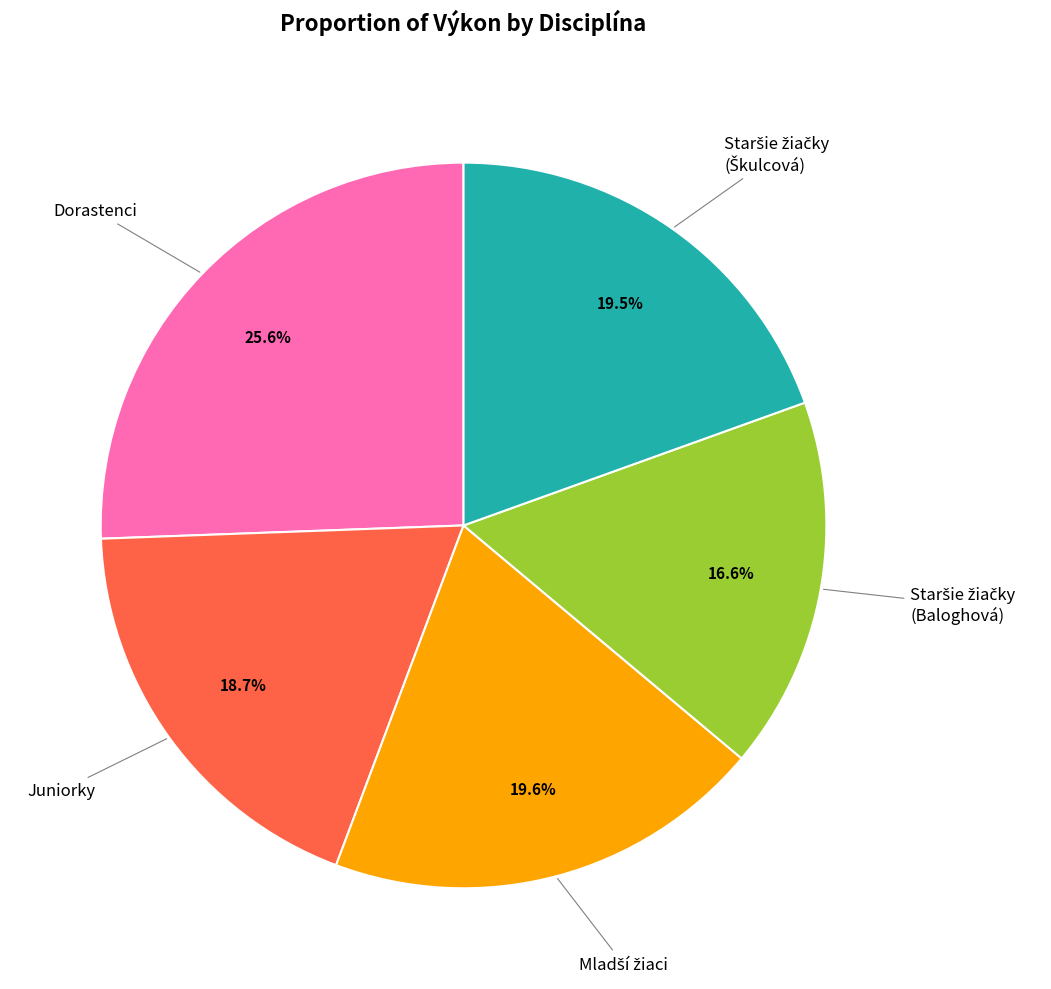

Is there a majority slice in this chart?

No